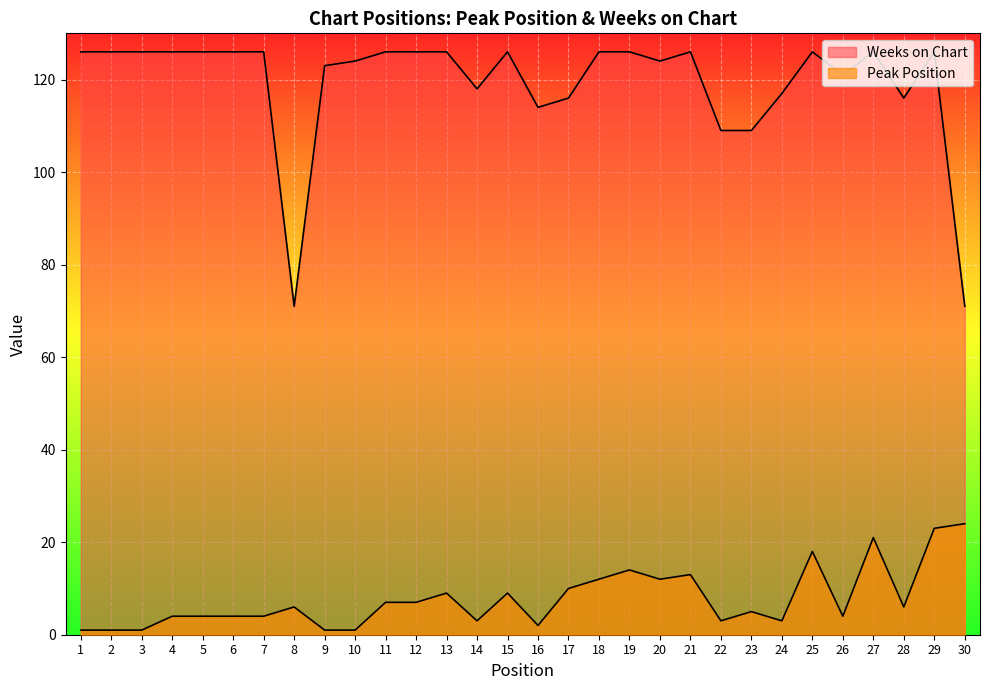

The Peak Position series shows 10 at 17. True or false?

True